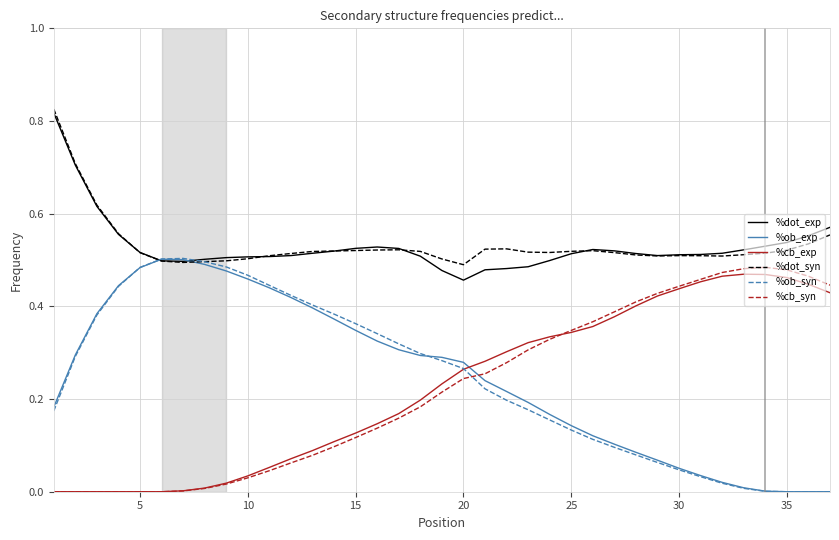

True or false: %dot_exp and %cb_exp intersect in this chart.

False